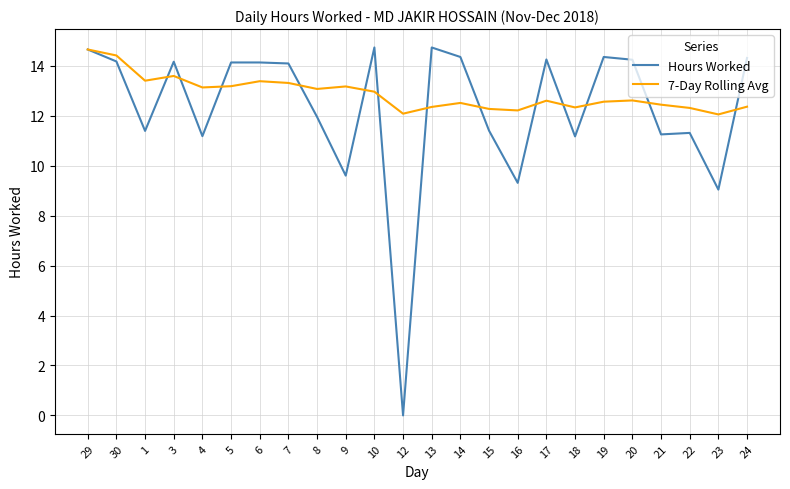

Which series has the widest spread of values?

Hours Worked